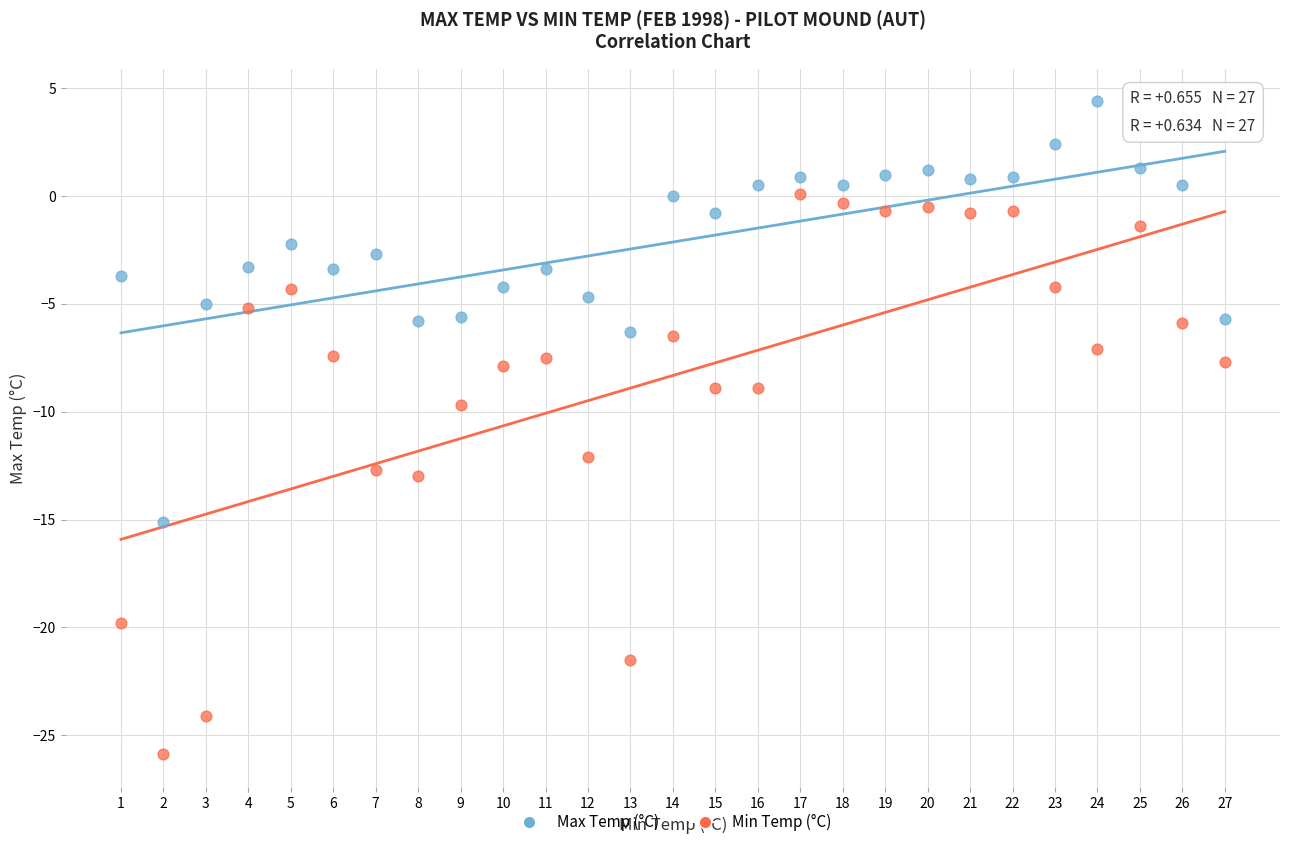

Which series has the largest Y range (max minus min)?

Min Temp (°C)